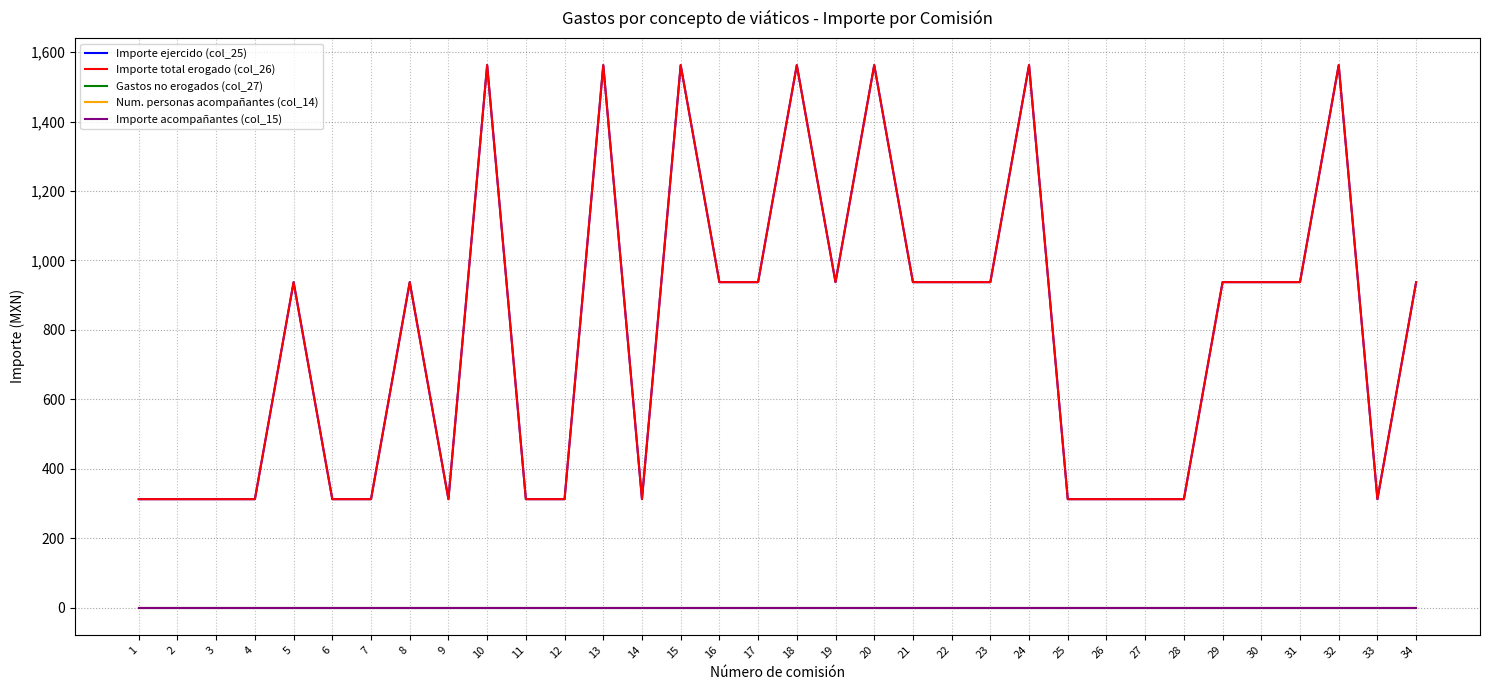

Which has a higher value, 14 or 7?

14